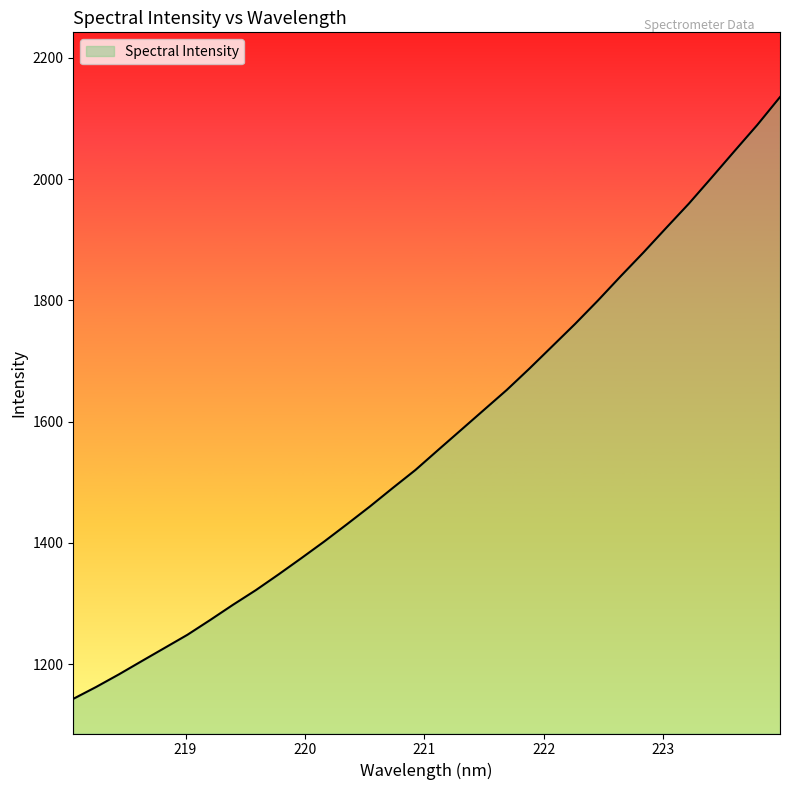

What is the maximum value shown in the chart?

2135.4